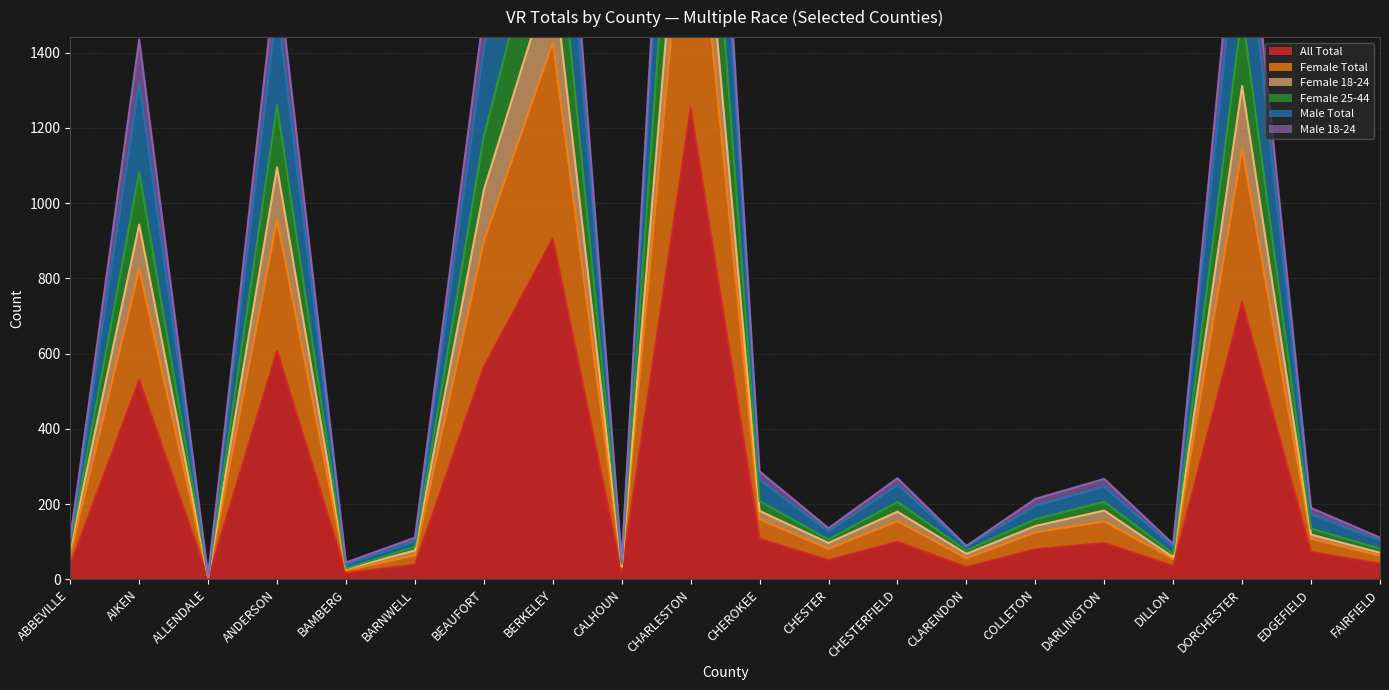

What is the sum of all Female 25-44 values?

8397